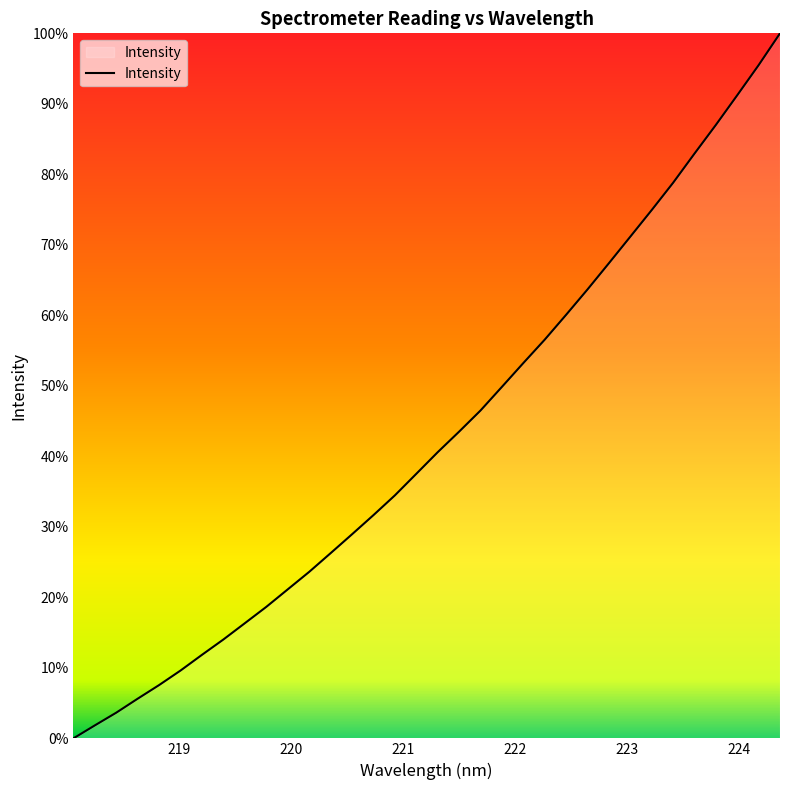

What is the maximum value shown in the chart?

100.0